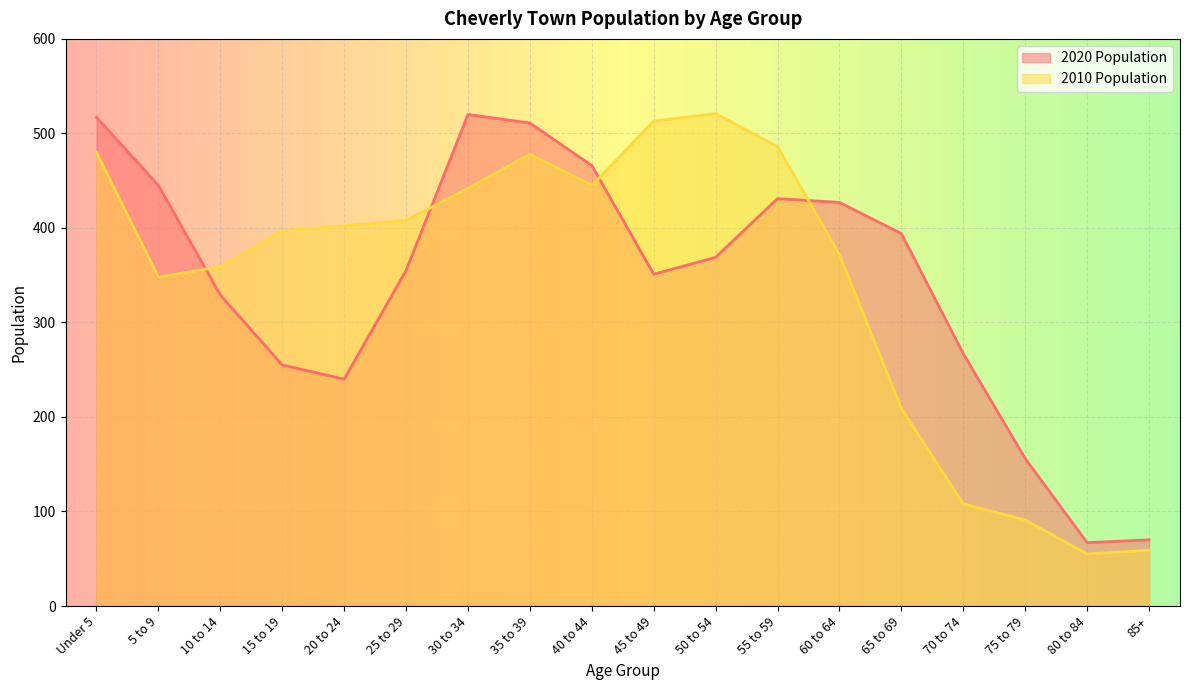

The value of 2020 Population at 35 to 39 is 511. True or false?

True